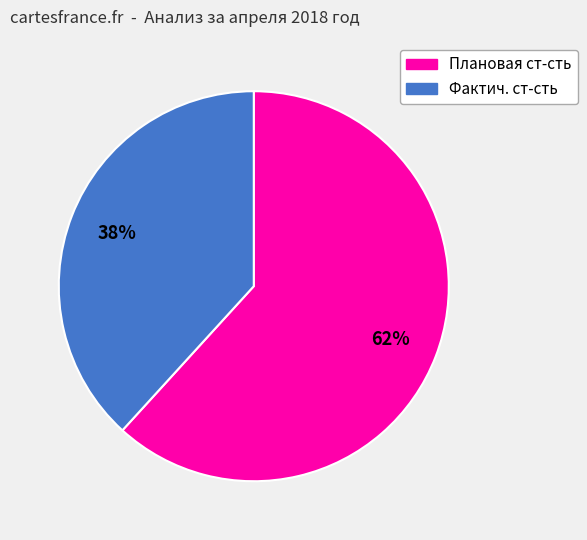

To the nearest percent, what is the difference between the largest and smallest slice percentages?

24%